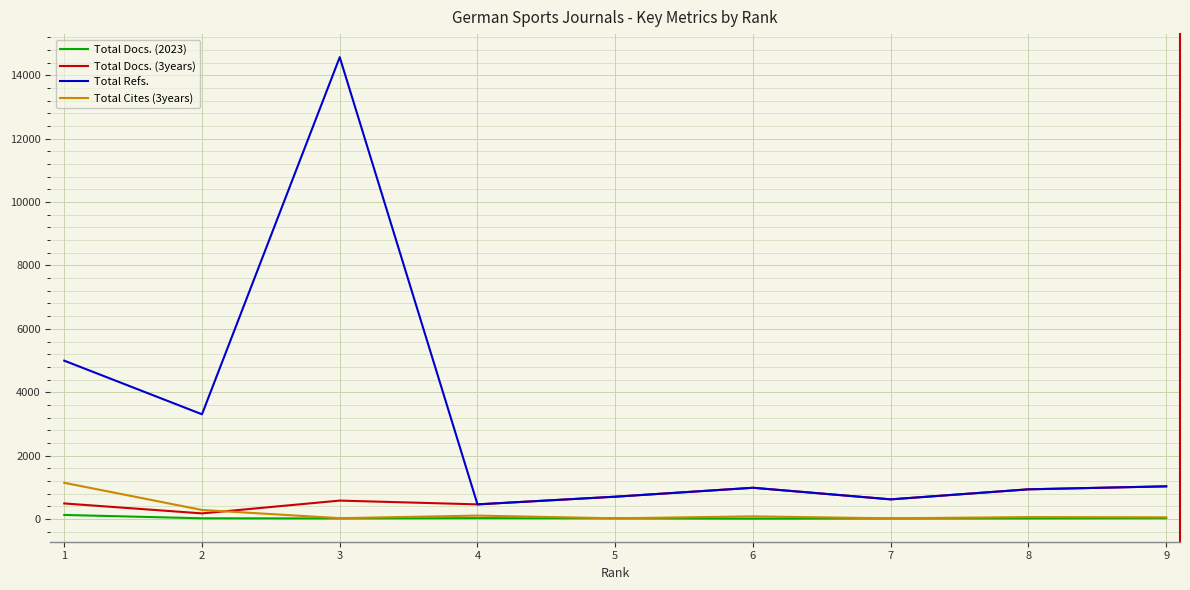

Where does the Total Docs. (2023) series first go above 16?

1